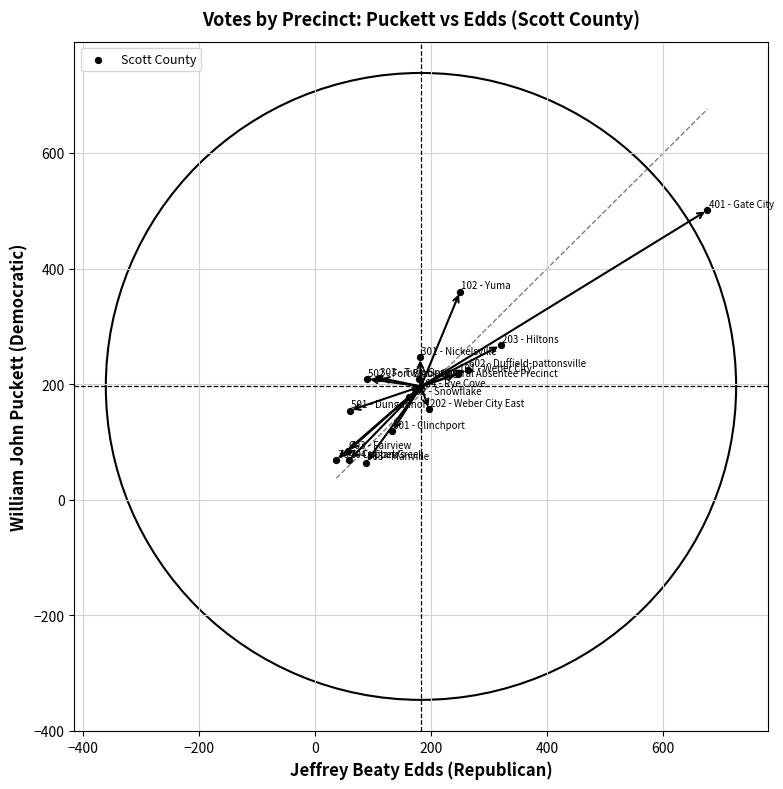

What is the range of Y values (max minus min)?

437